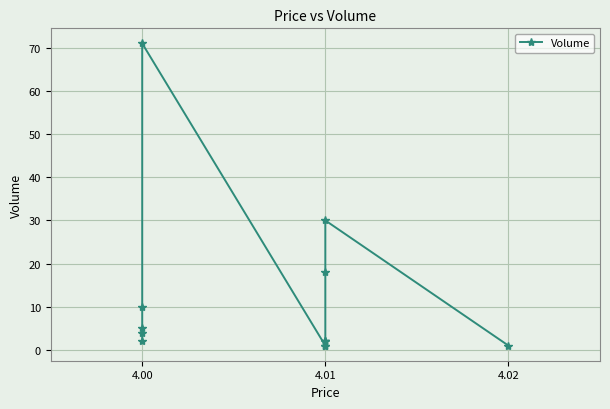

What is the greatest value displayed?

71